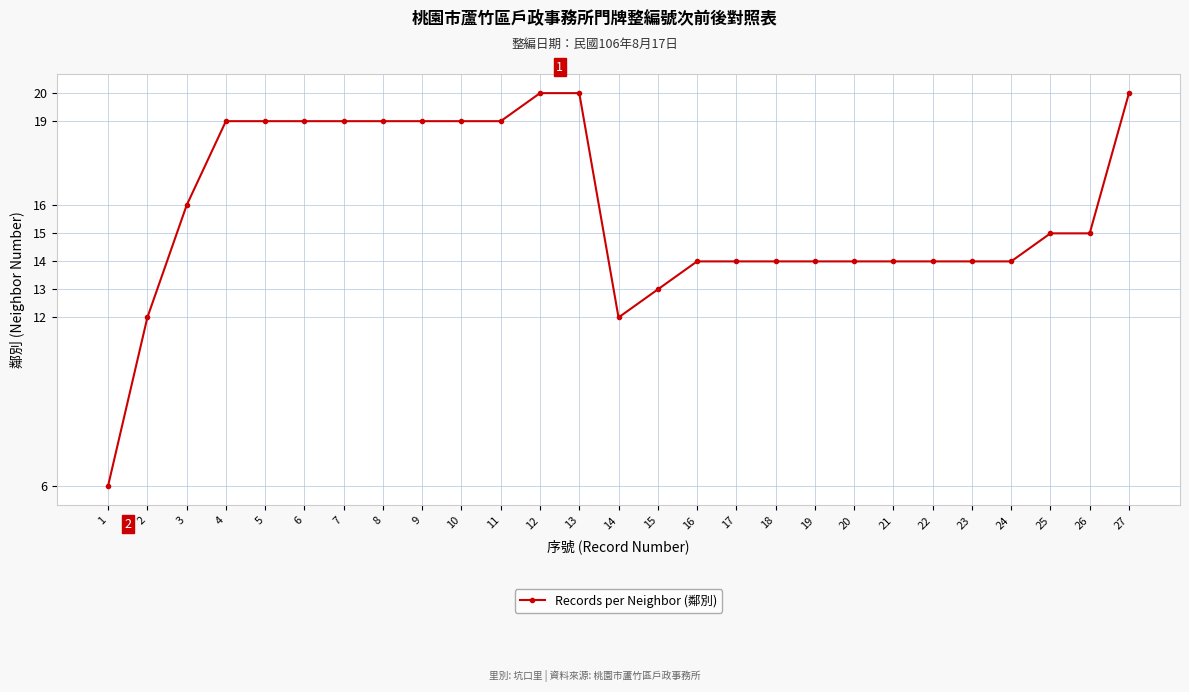

What is the value of the 11th point from the left?

19